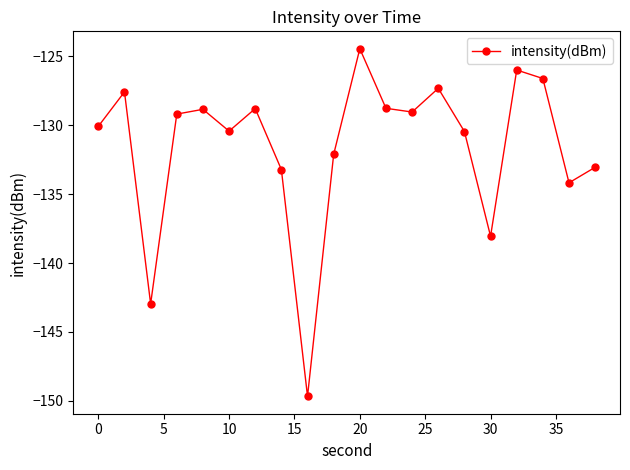

What is the value of the 11th point from the left?

-124.4